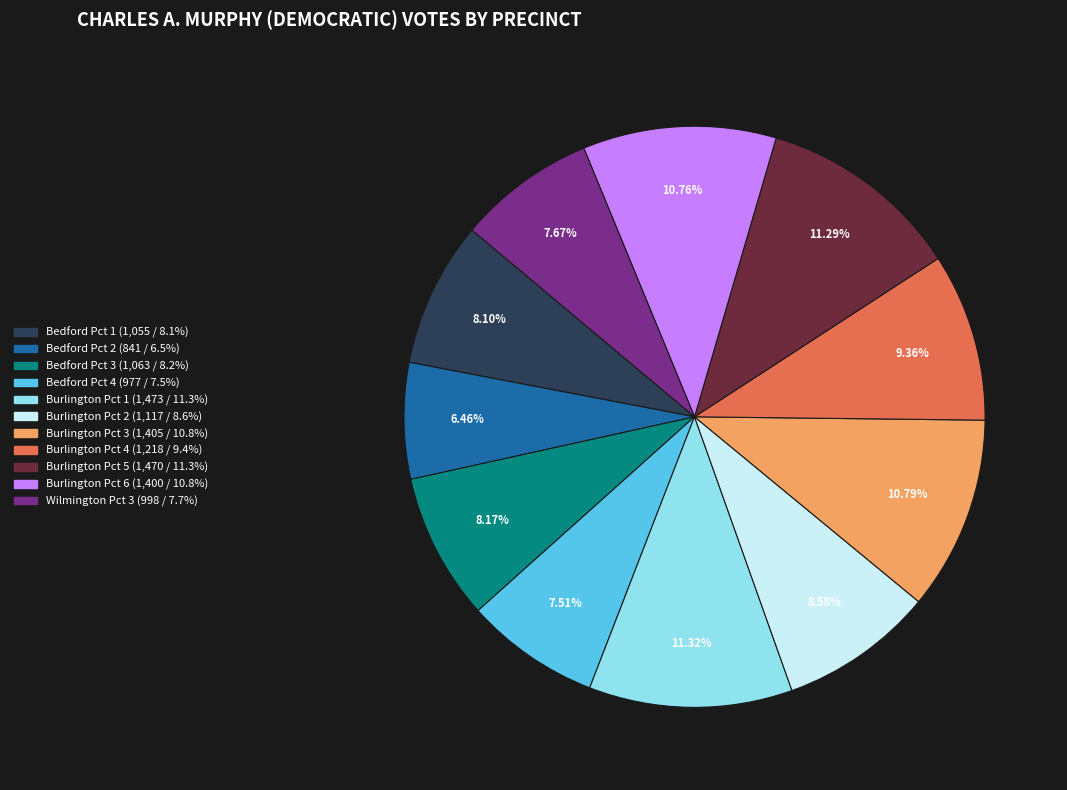

Combined, do Burlington Pct 2 and Bedford Pct 4 account for over 50%?

No